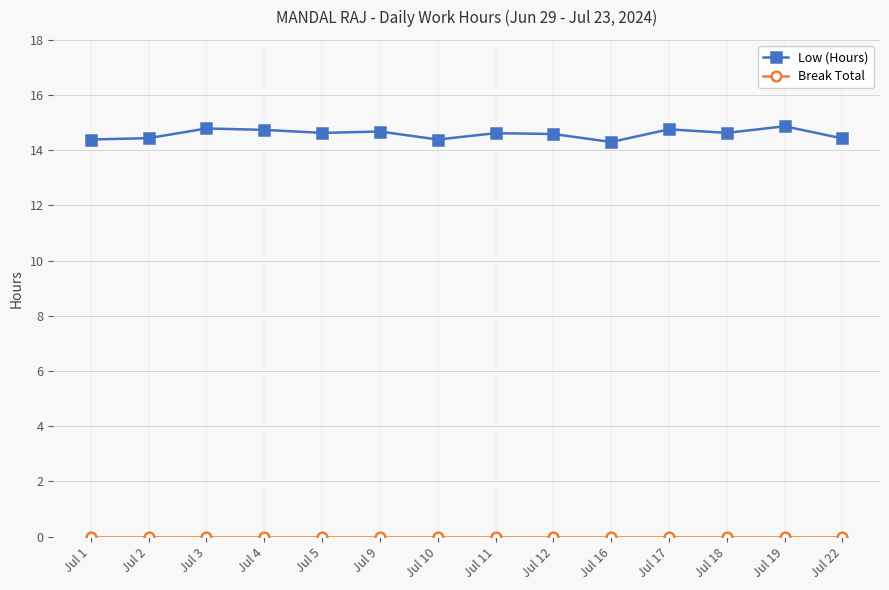

What is the value of the Low (Hours) point at the 13th from the left?

14.9